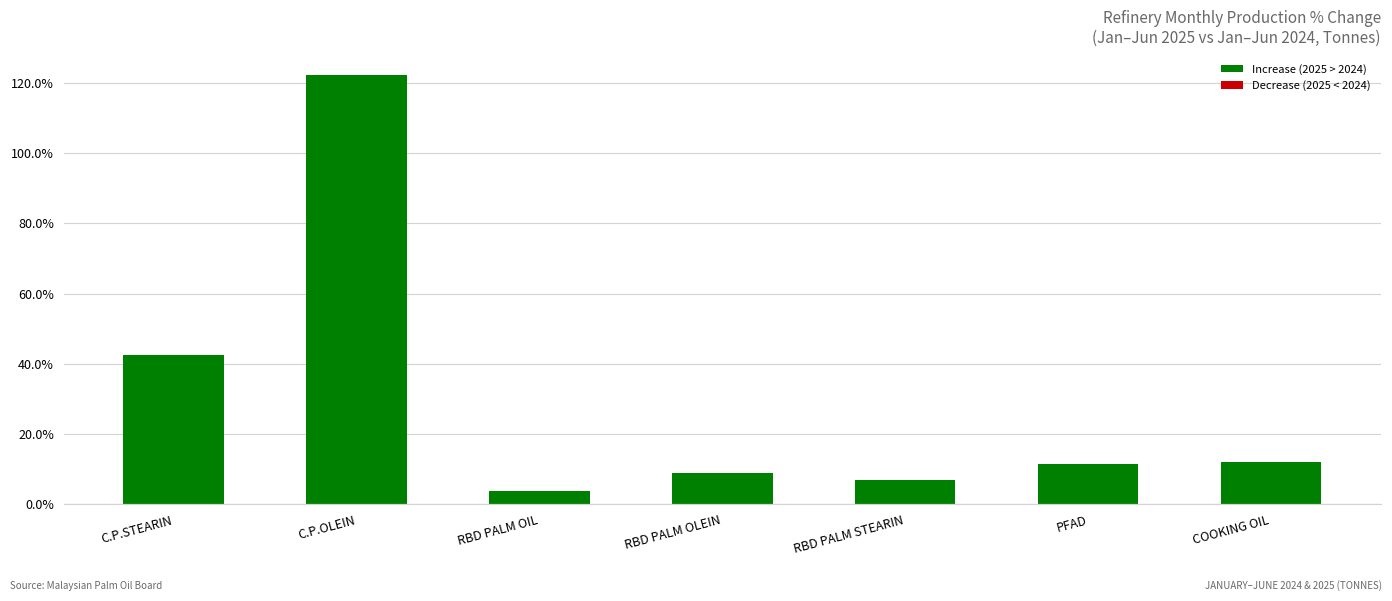

What is the greatest value displayed?

122.2